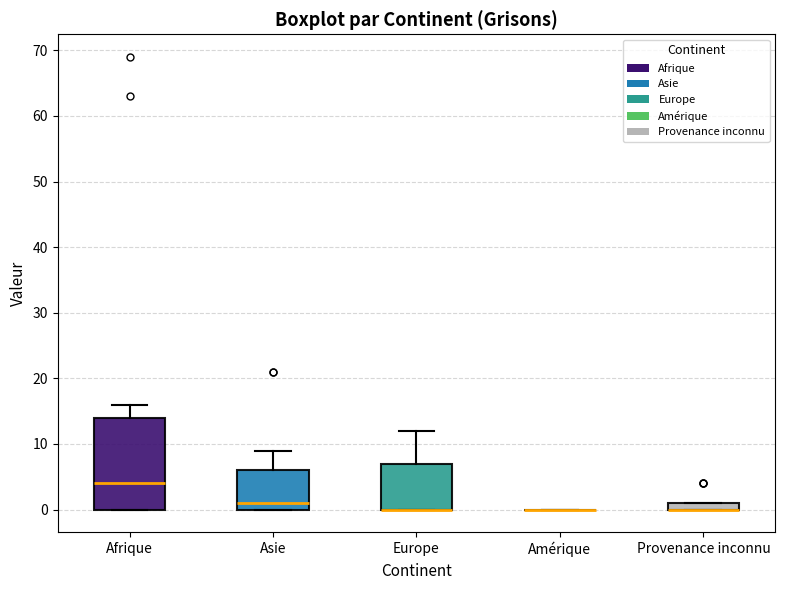

Where does the upper whisker of the box for Asie end on the y-axis? The values are not printed on the chart, so give them approximately, as read against the axis.

9